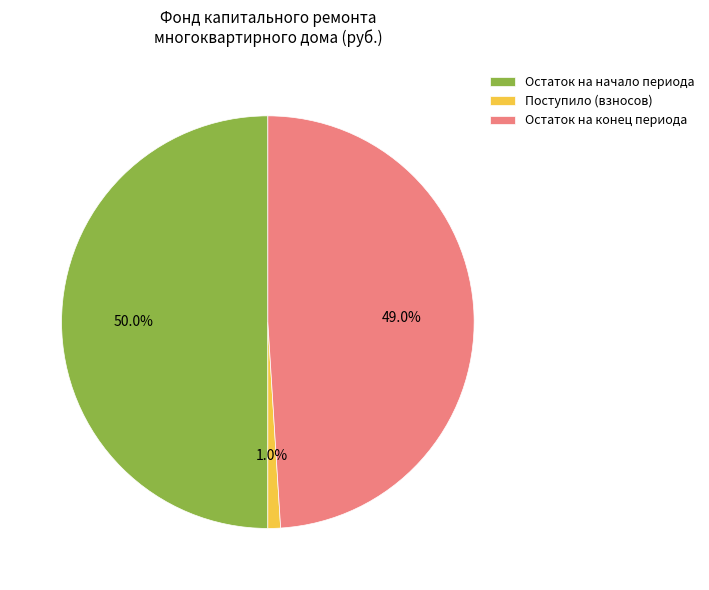

Count the number of slices in the pie.

3